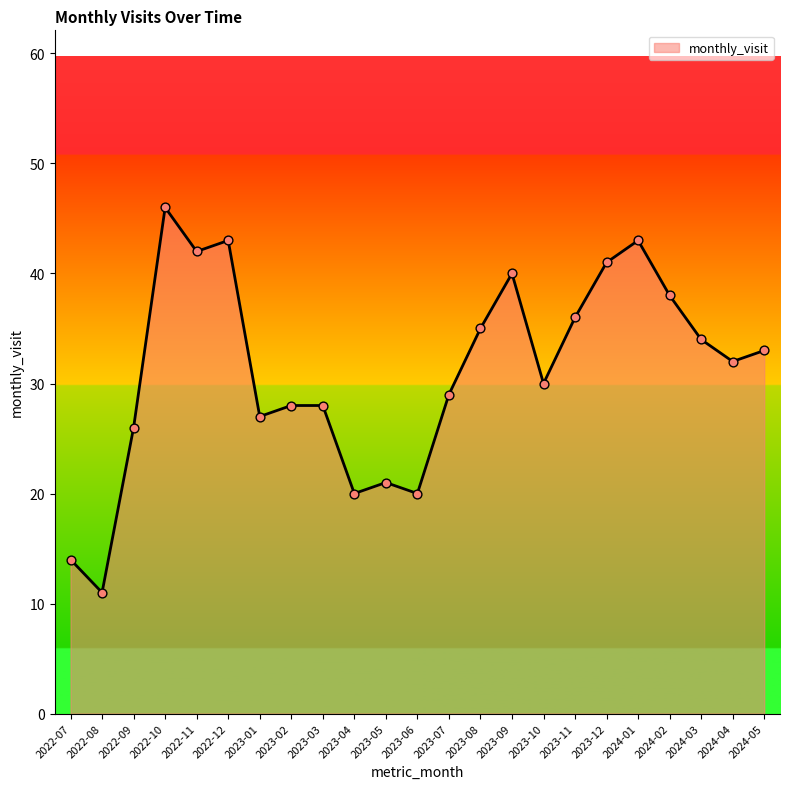

What is the ratio of the value at 2023-09 to the value at 2024-01?

0.9